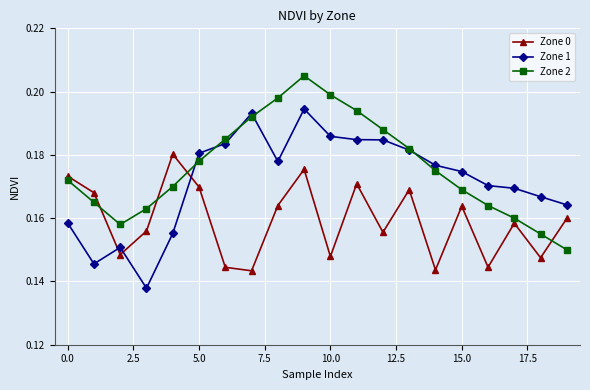

What is the sum of all Zone 1 values?

3.4